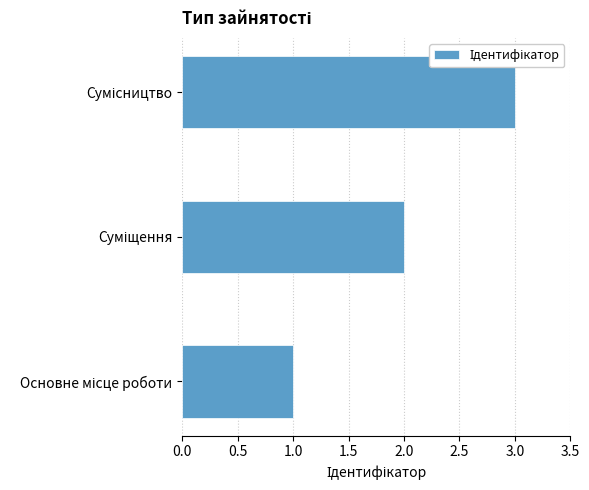

What is the greatest value displayed?

3